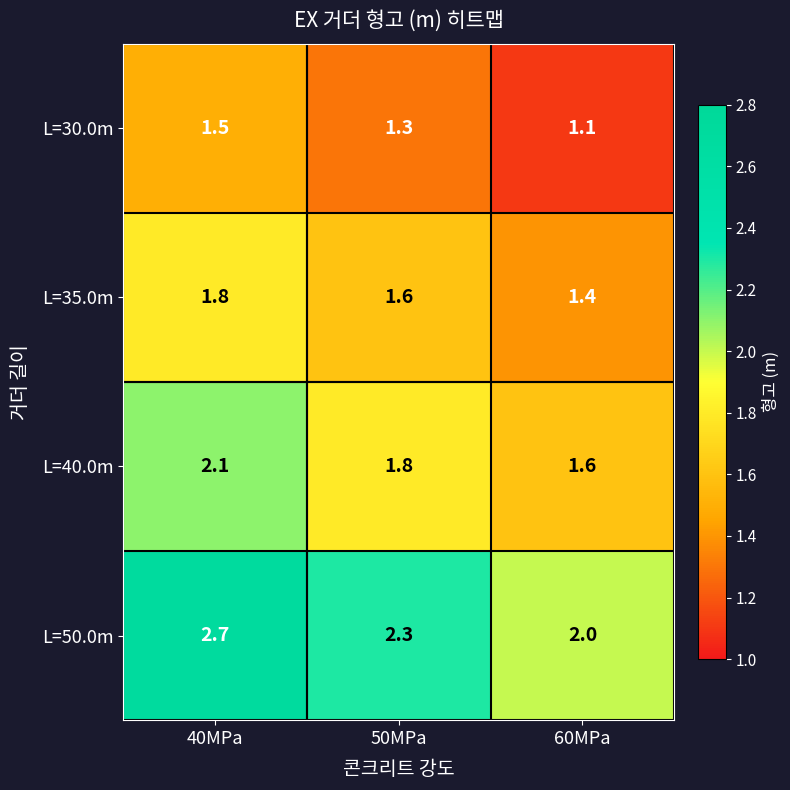

Reading left to right, transcribe all the data shown in this chart.

L=30.0m: 40MPa=1.5	50MPa=1.3	60MPa=1.1
L=35.0m: 40MPa=1.8	50MPa=1.6	60MPa=1.4
L=40.0m: 40MPa=2.1	50MPa=1.8	60MPa=1.6
L=50.0m: 40MPa=2.7	50MPa=2.3	60MPa=2.0